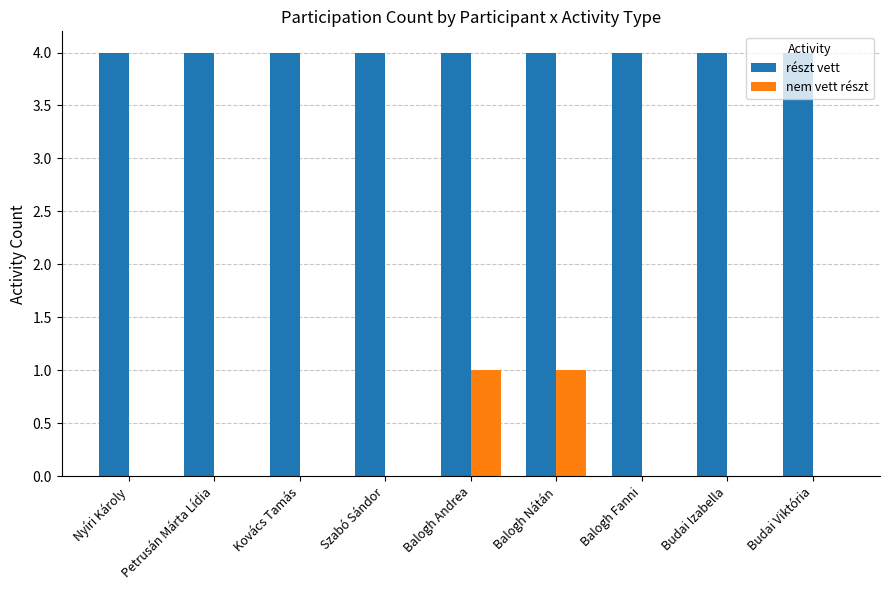

What is the total value across all series at Balogh Andrea?

5